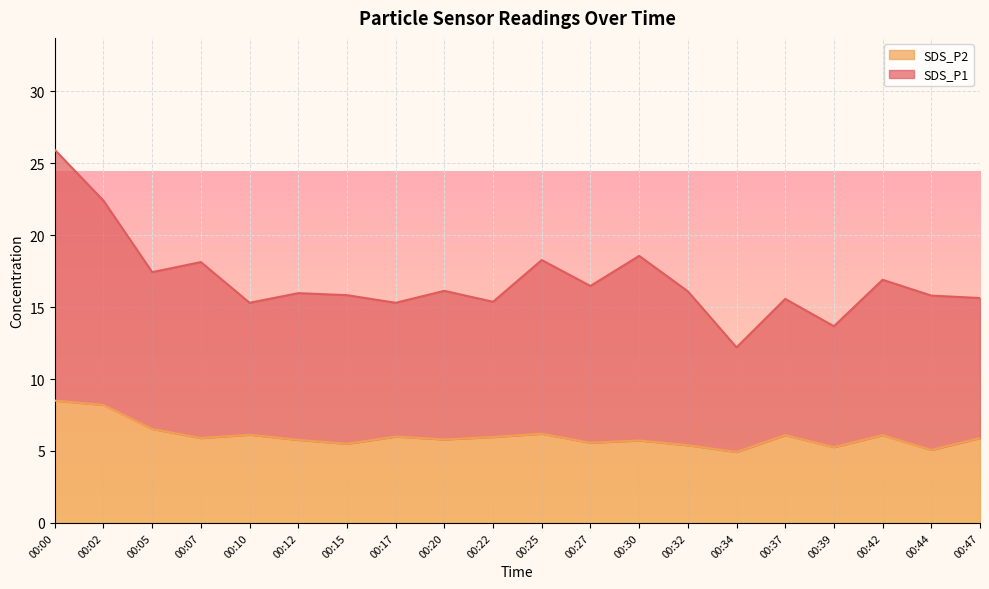

True or false: SDS_P2 and SDS_P1 cross at least once.

False